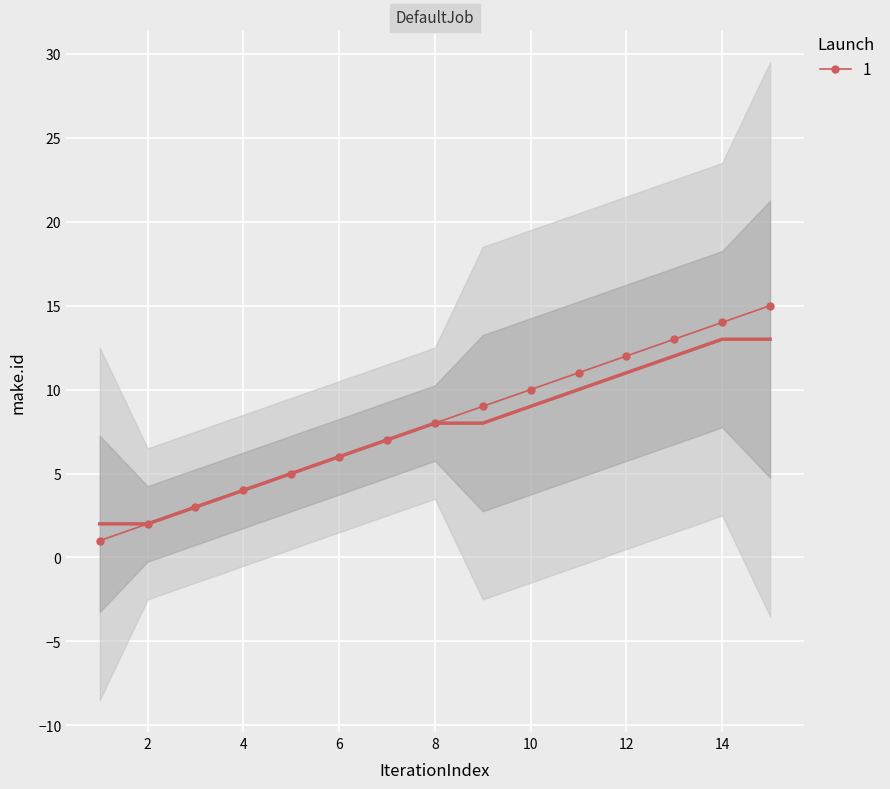

List the labels in order of value, largest first.

15, 14, 13, 12, 11, 10, 9, 8, 7, 6, 5, 4, 3, 2, 1